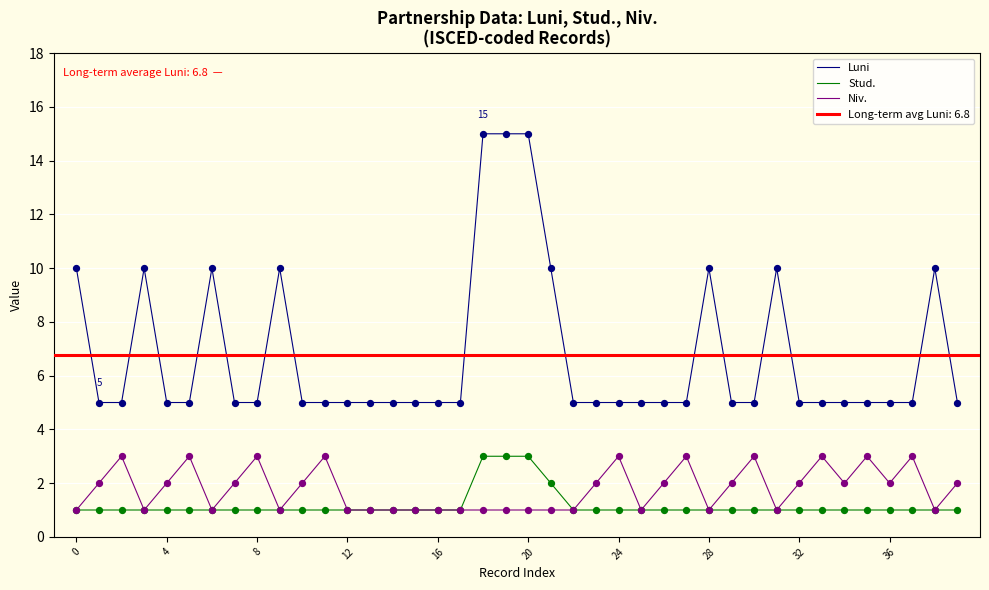

Which series reaches the maximum Y coordinate?

Luni